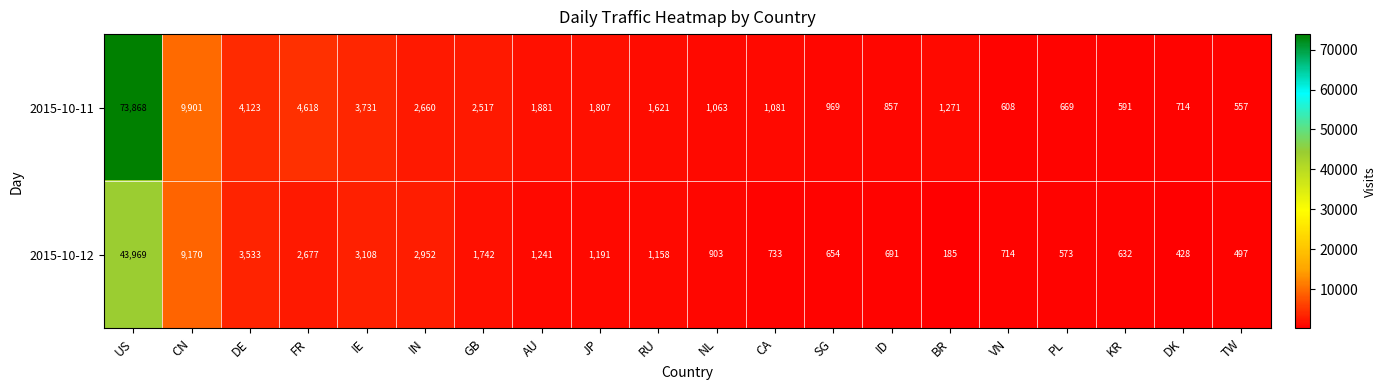

How many data points does each series have?

20